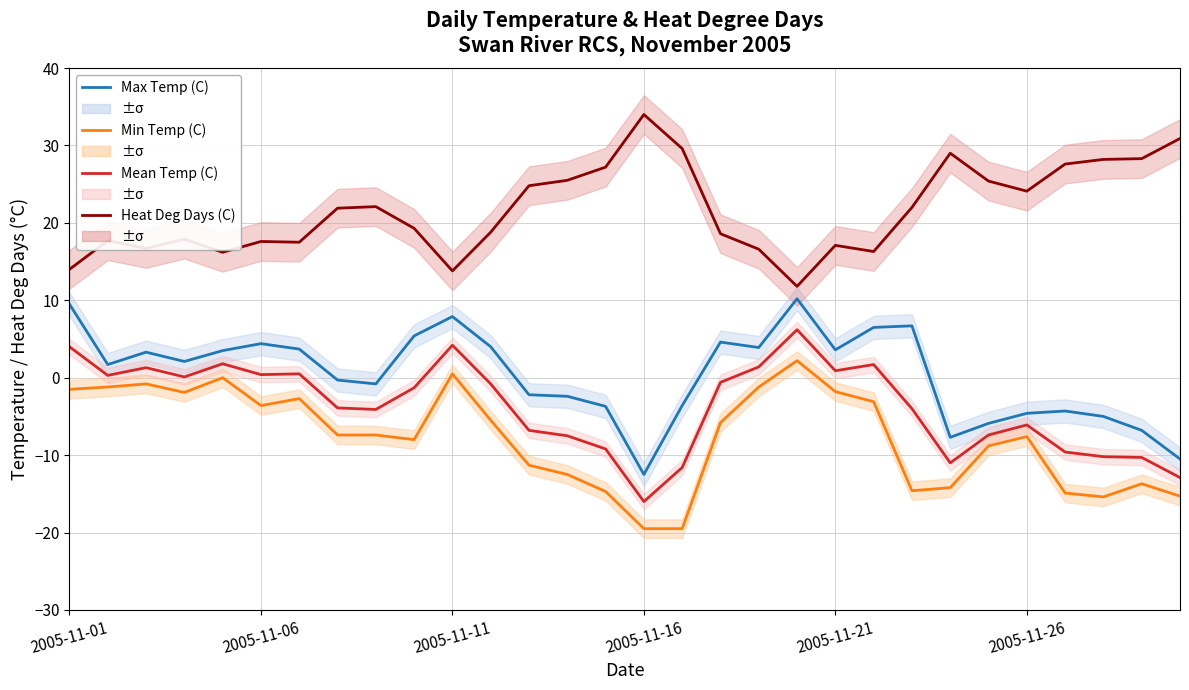

At how many categories does at least one series exceed 9?

30